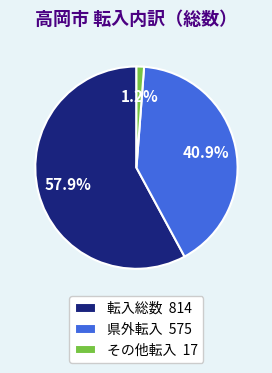

Combined, do 転入総数 and 県外転入 account for over 50%?

Yes